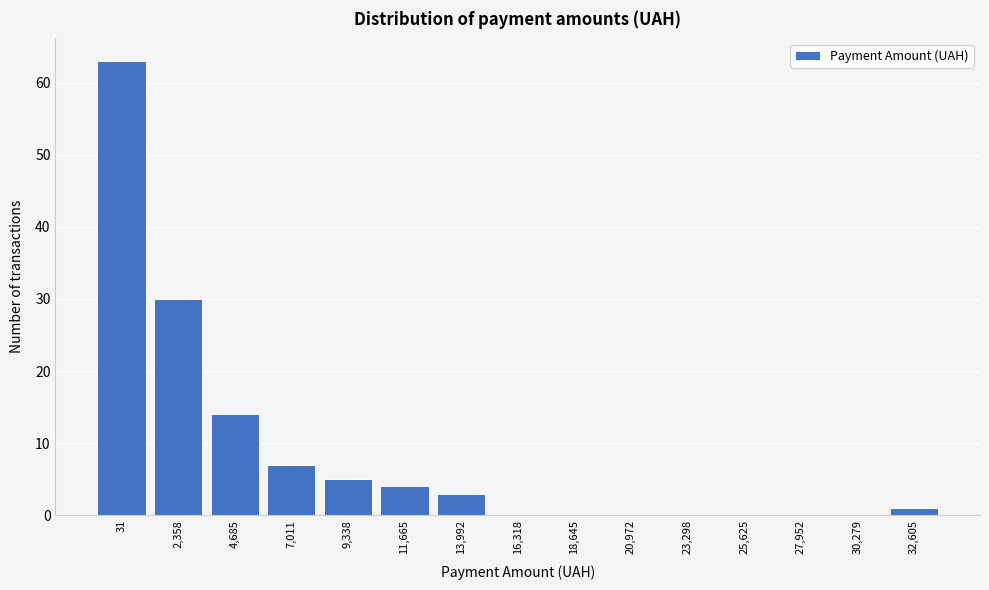

Reading right to left, list all the values displayed in this chart.

32,605=1	30,279=0	27,952=0	25,625=0	23,298=0	20,972=0	18,645=0	16,318=0	13,992=3	11,665=4	9,338=5	7,011=7	4,685=14	2,358=30	31=63